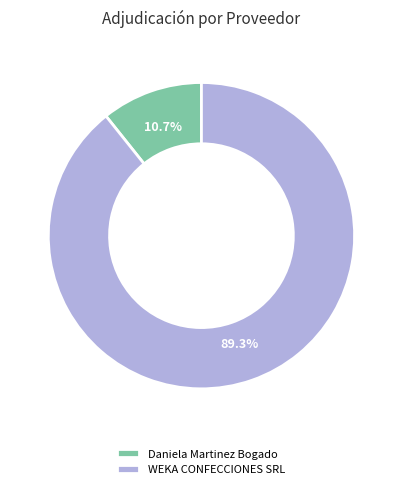

Which has a higher value, WEKA CONFECCIONES SRL or Daniela Martinez Bogado?

WEKA CONFECCIONES SRL